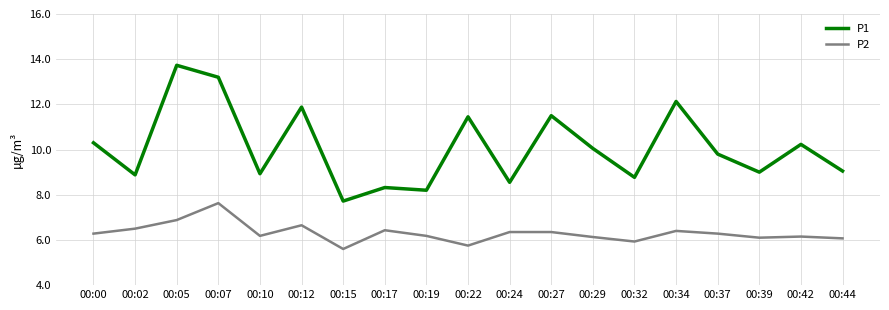

What is the minimum value for P2?

5.6